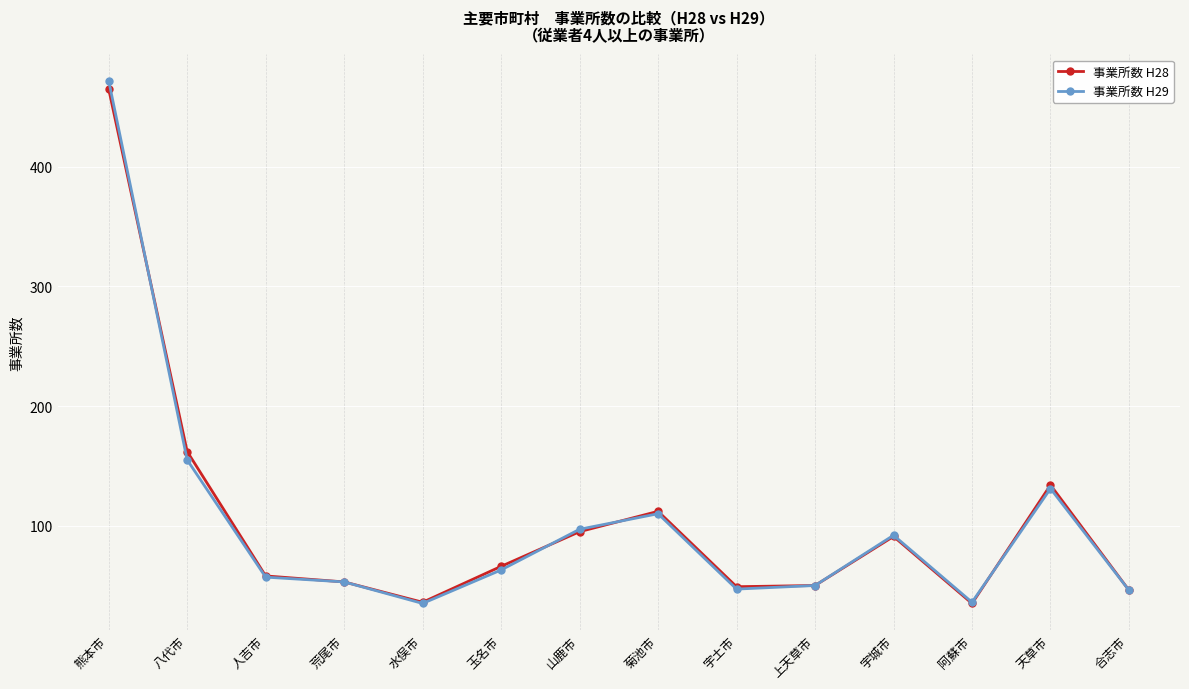

True or false: 事業所数 H29 has more than 2 points higher than both neighbors.

True